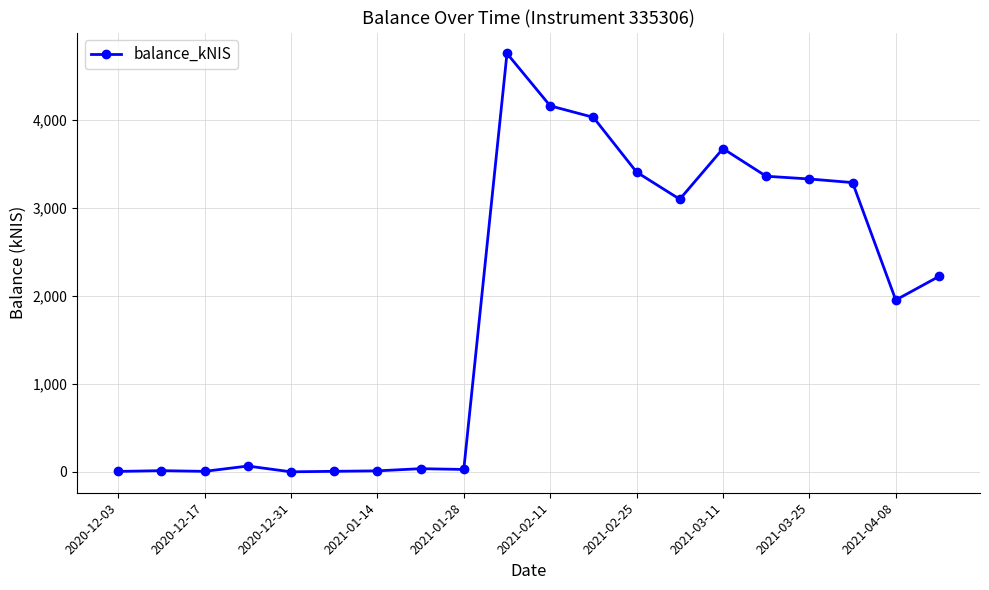

What is the greatest value displayed?

4755.6